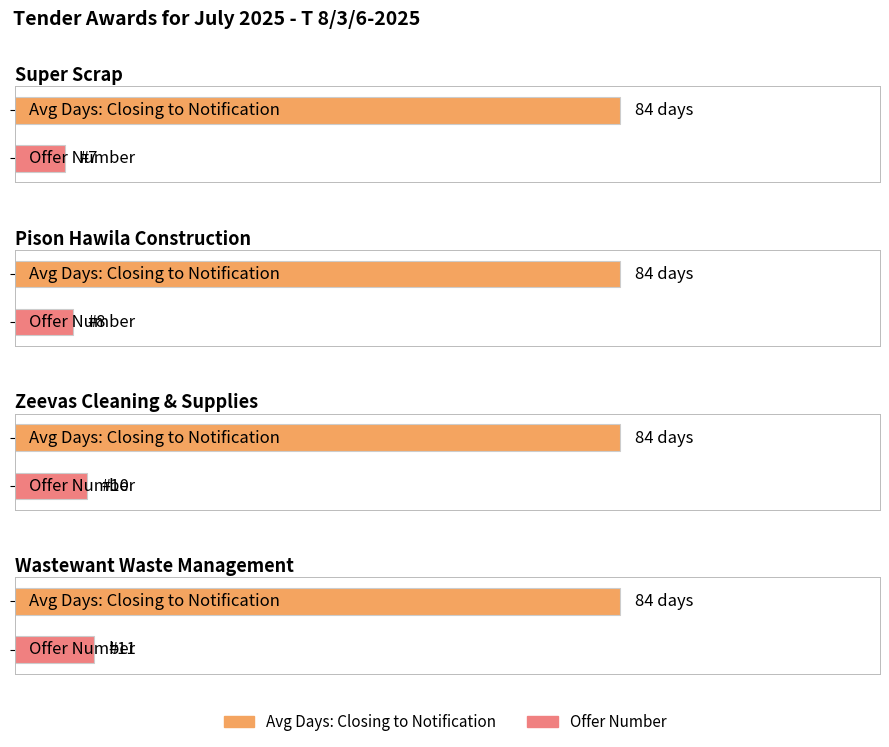

What is the minimum value shown in the chart?

7